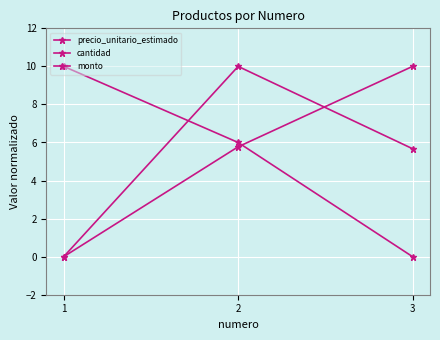

At how many categories does at least one series exceed 2?

3